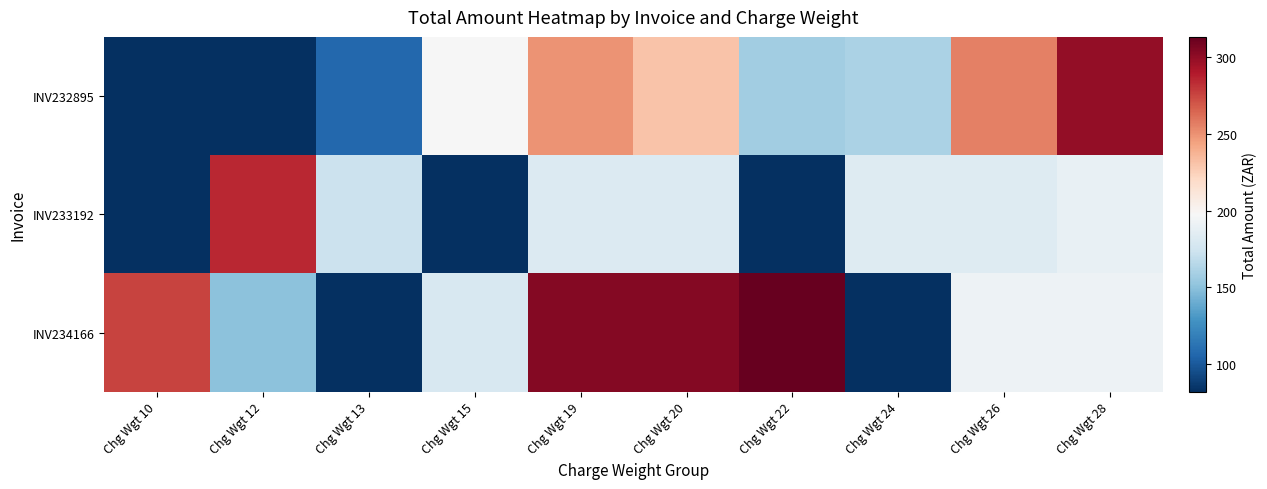

Reading right to left, what are all the values shown in this chart?

INV232895: Chg Wgt 28=299.2	Chg Wgt 26=256.1	Chg Wgt 24=160.9	Chg Wgt 22=157.0	Chg Wgt 20=230.2	Chg Wgt 19=249.2	Chg Wgt 15=197.0	Chg Wgt 13=106.8	Chg Wgt 12=82.1	Chg Wgt 10=82.2
INV233192: Chg Wgt 28=188.8	Chg Wgt 26=183.1	Chg Wgt 24=183.1	Chg Wgt 22=82.2	Chg Wgt 20=181.6	Chg Wgt 19=181.6	Chg Wgt 15=82.2	Chg Wgt 13=173.0	Chg Wgt 12=284.7	Chg Wgt 10=82.2
INV234166: Chg Wgt 28=191.7	Chg Wgt 26=191.7	Chg Wgt 24=82.2	Chg Wgt 22=313.1	Chg Wgt 20=303.6	Chg Wgt 19=303.6	Chg Wgt 15=178.7	Chg Wgt 13=82.2	Chg Wgt 12=150.4	Chg Wgt 10=275.2